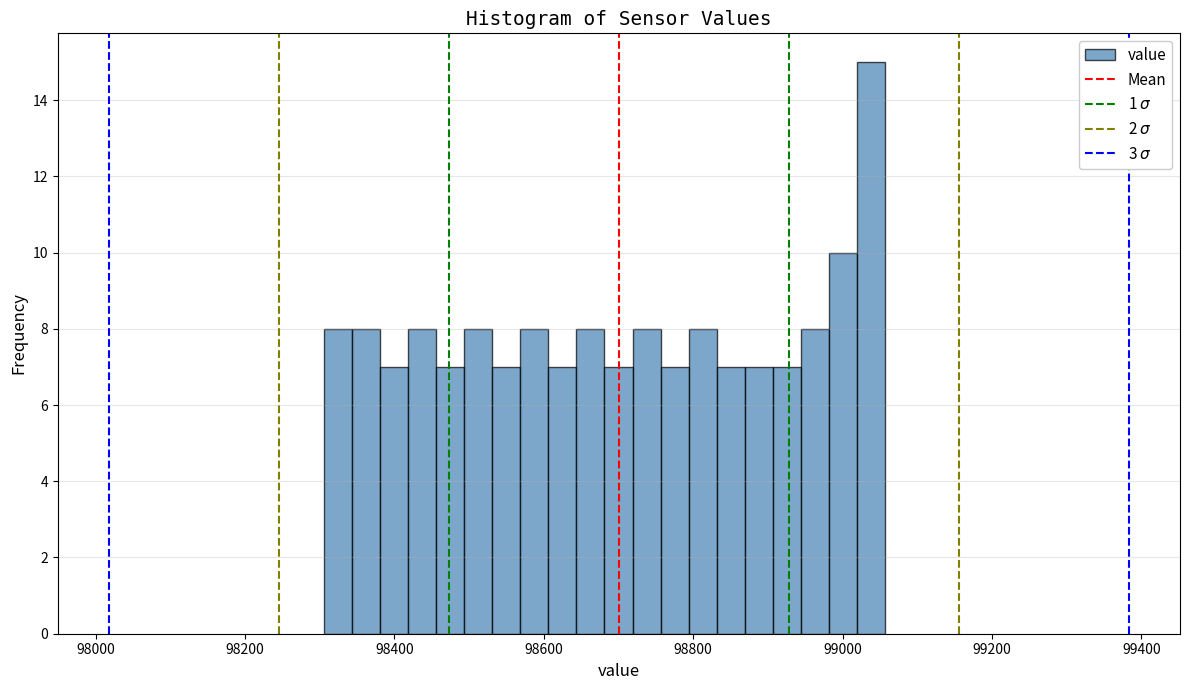

Read against the x-axis, roughly where is the centre of the tallest bar?

99040